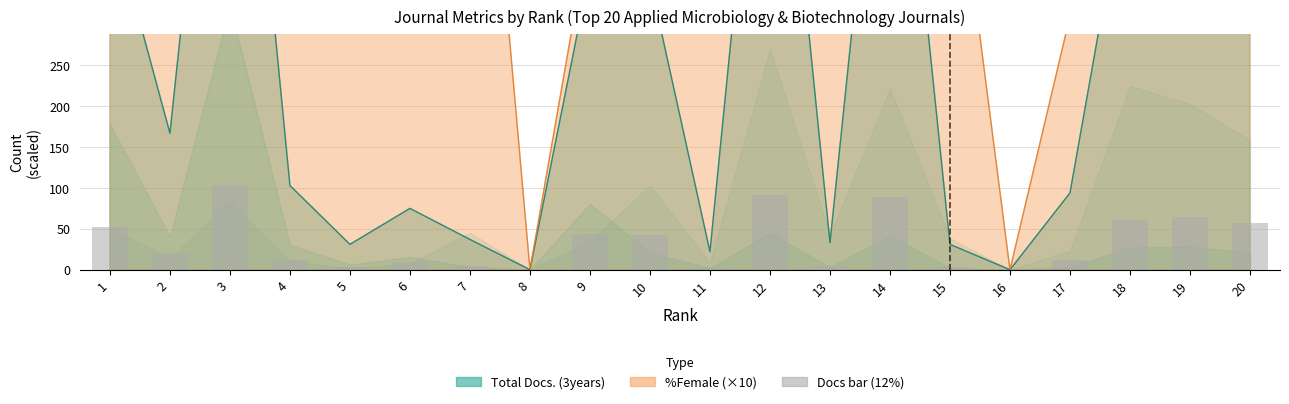

What is the difference between the second highest and minimum values?

91.6